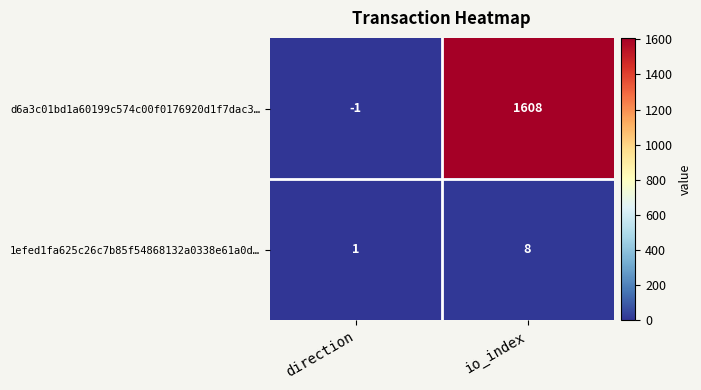

Is it true that 1efed1fa625c26c7b85f54868132a0338e61a0d… equals 8 at io_index?

True